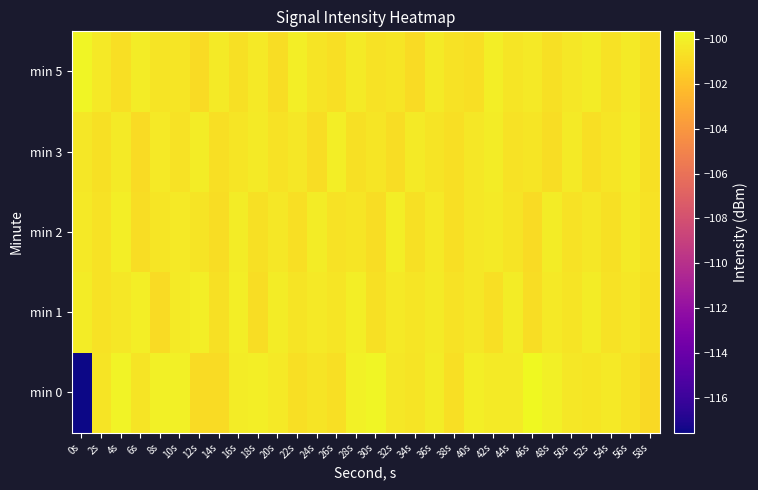

Rank the series at 32s from highest to lowest value.

min 2, min 1, min 0, min 5, min 3